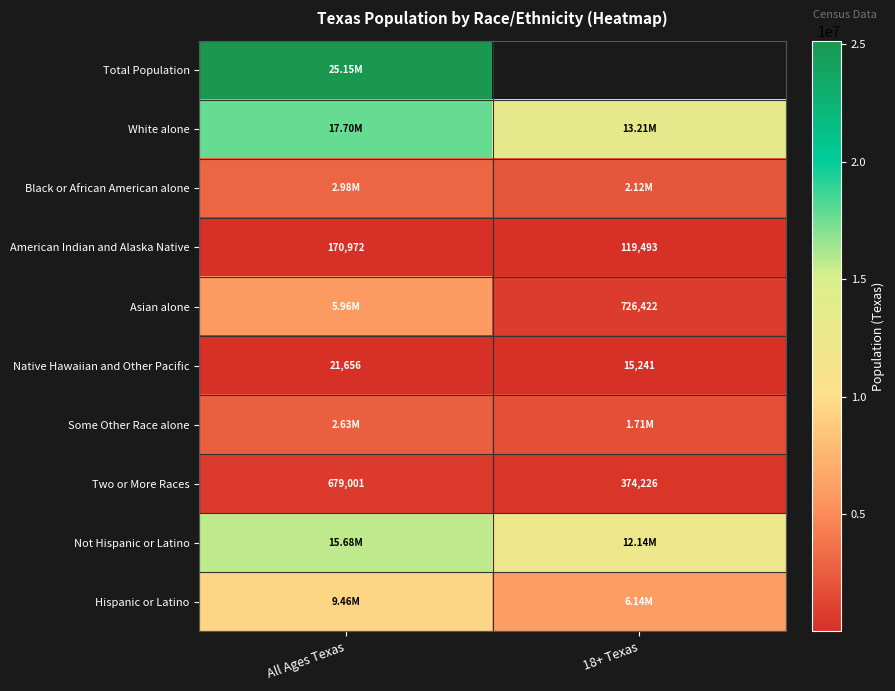

What is the smallest value displayed?

15241.0